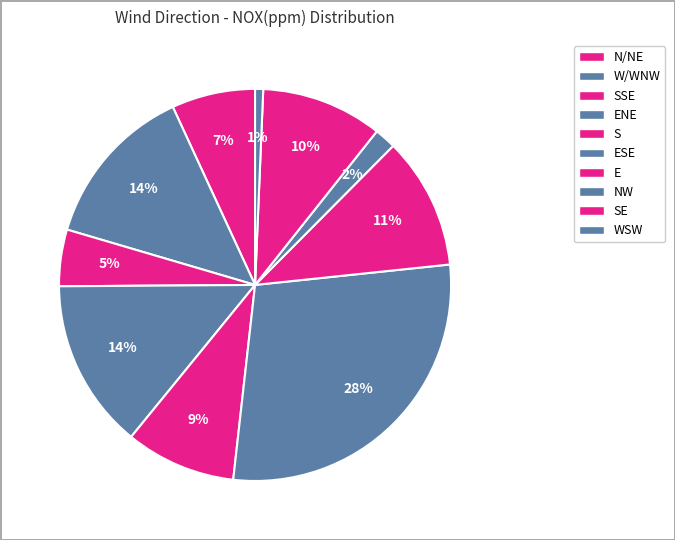

Count the number of slices in the pie.

10